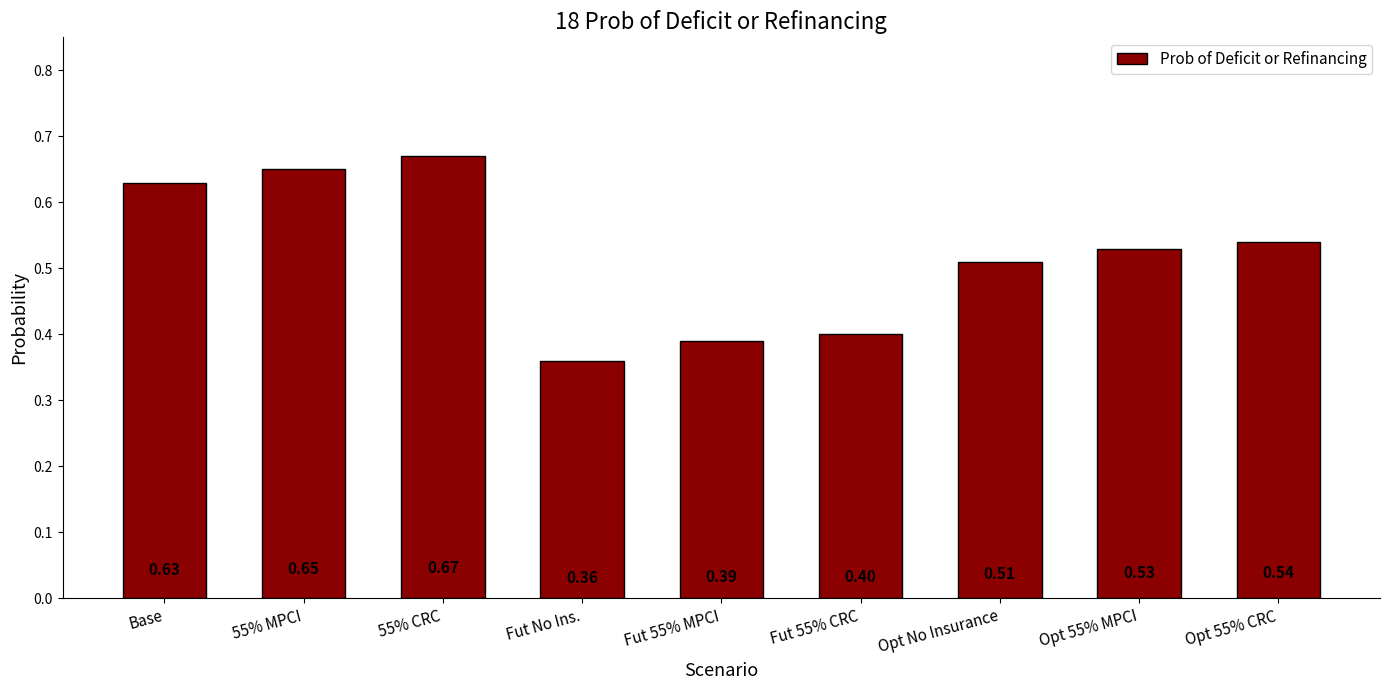

What is the difference between the second highest and minimum values?

0.3